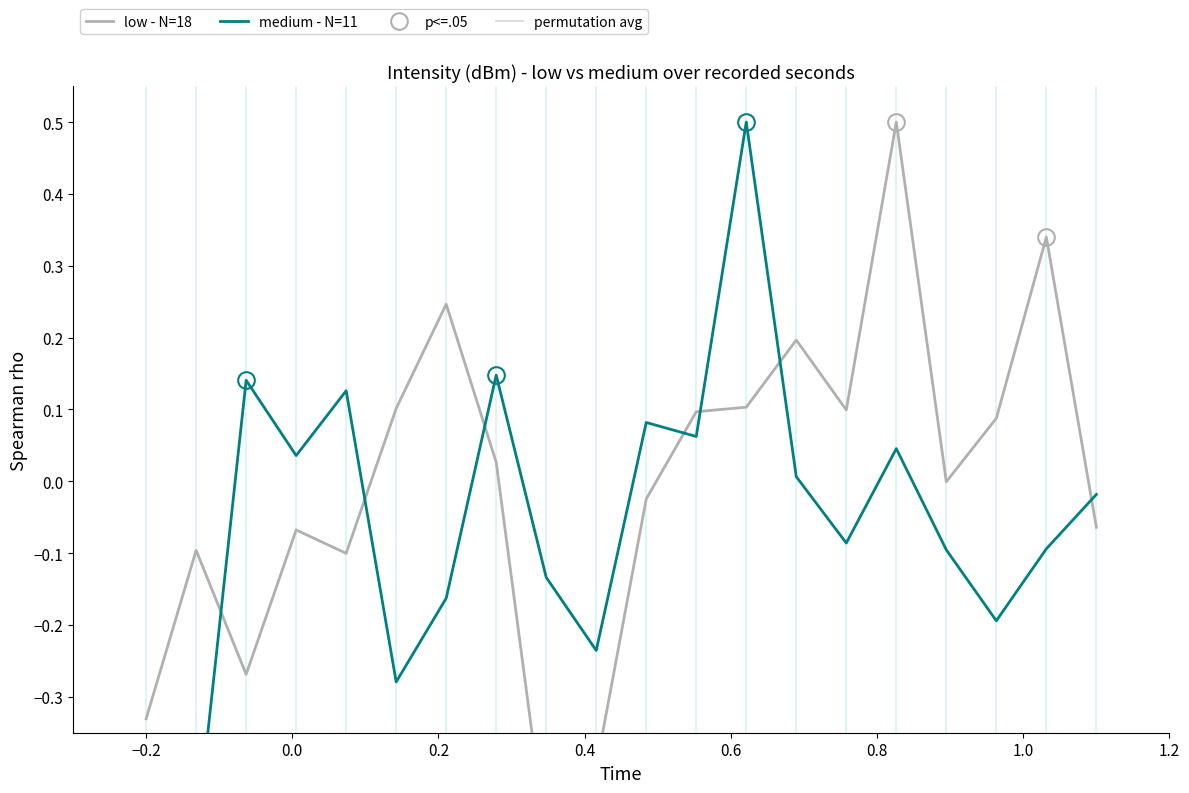

How many intersections are there between low - N=18 and medium - N=11?

7